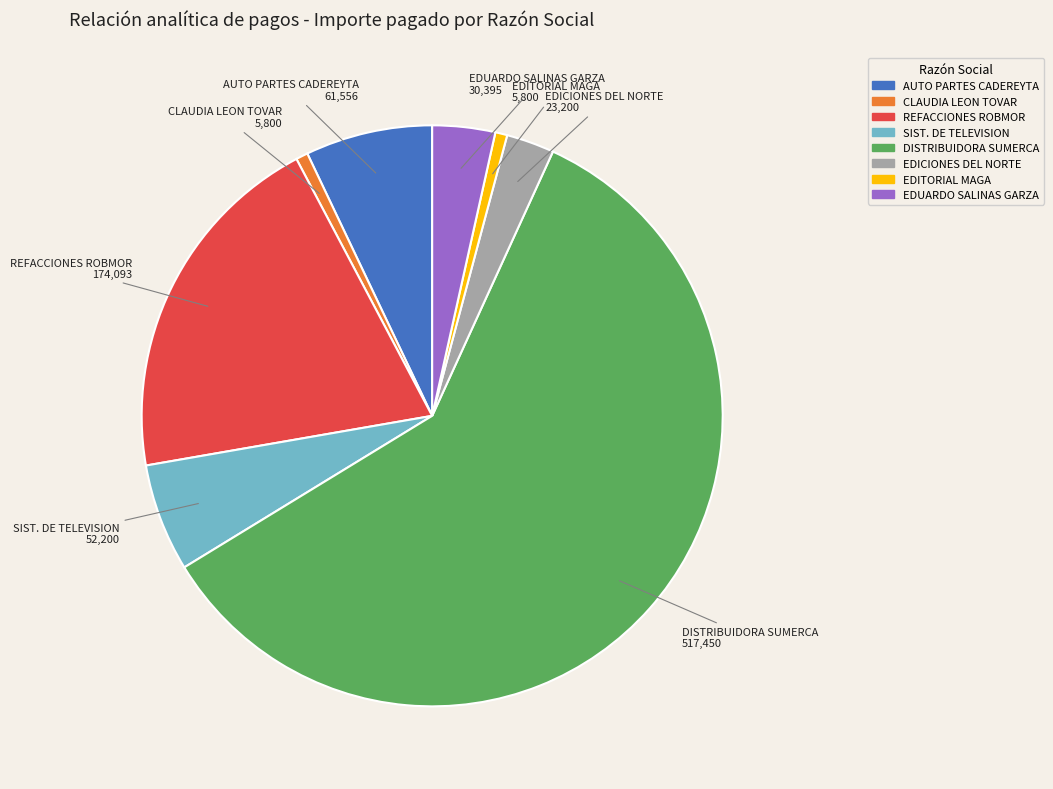

Does any single category account for the majority?

Yes